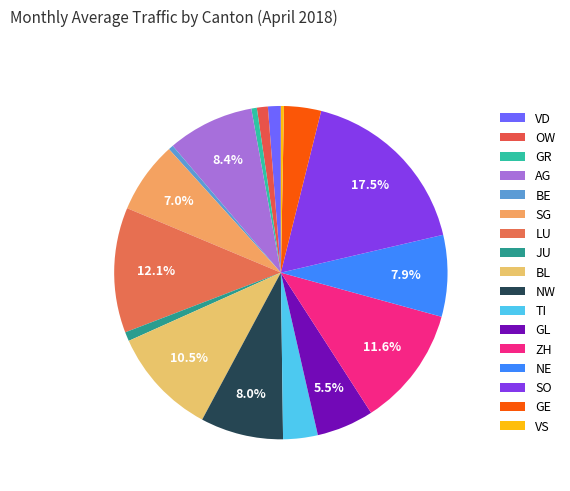

Is ZH the majority of the pie?

No